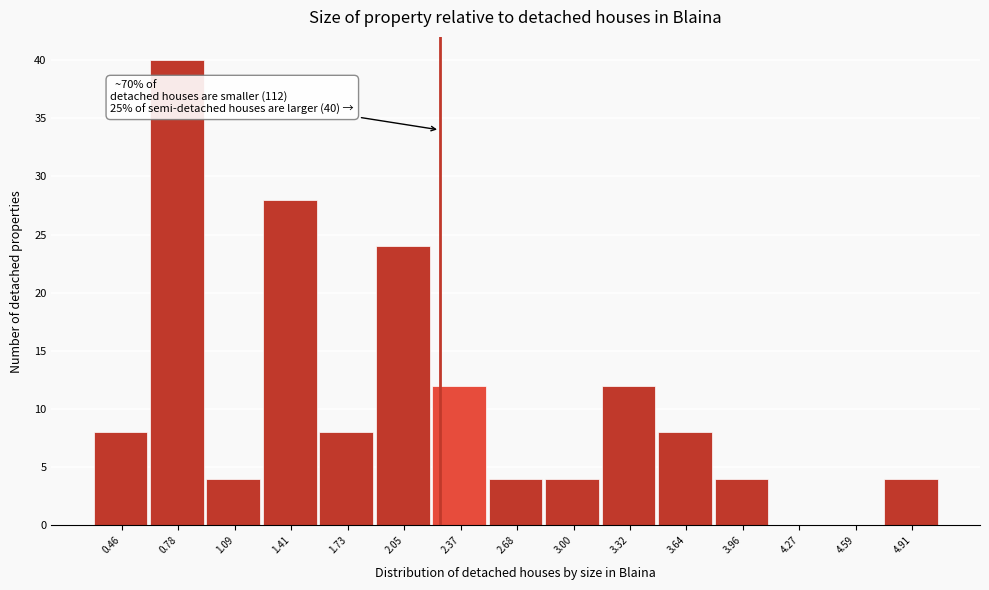

Which range on the x-axis has the tallest bar?

0.60 to 0.95